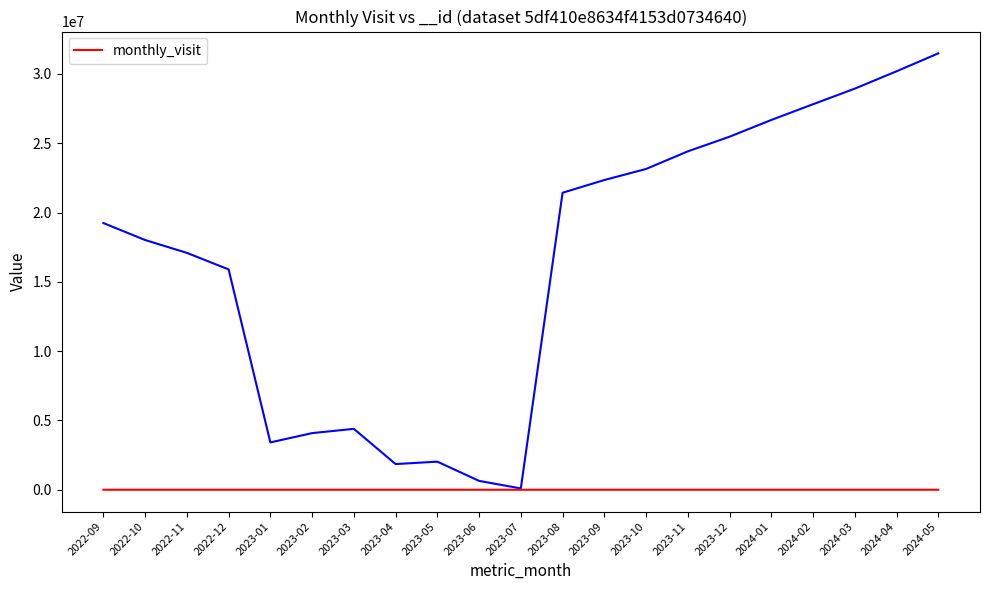

How many lines are shown in the chart?

1